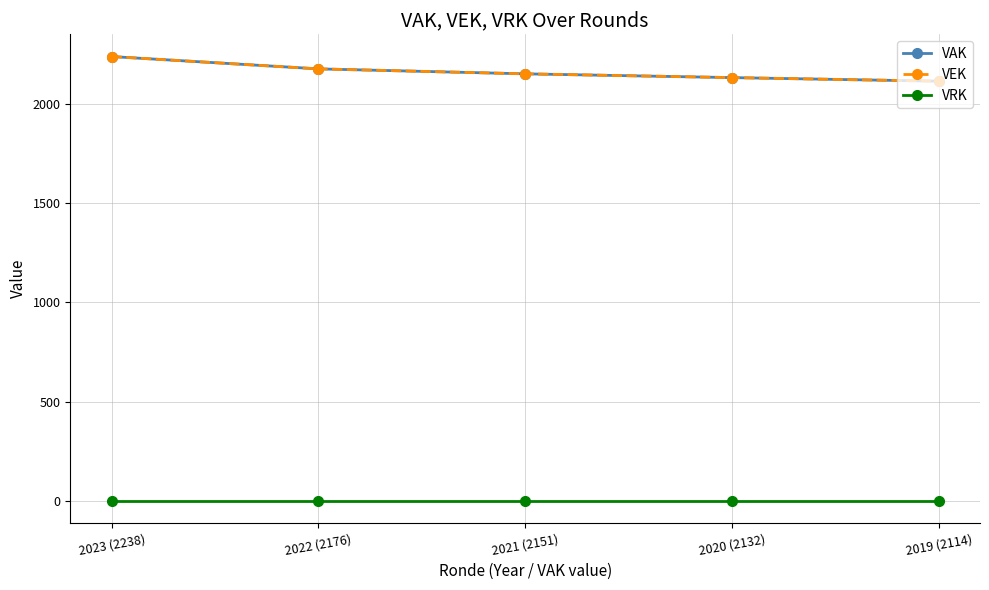

Does the chart have visible grid lines?

Yes